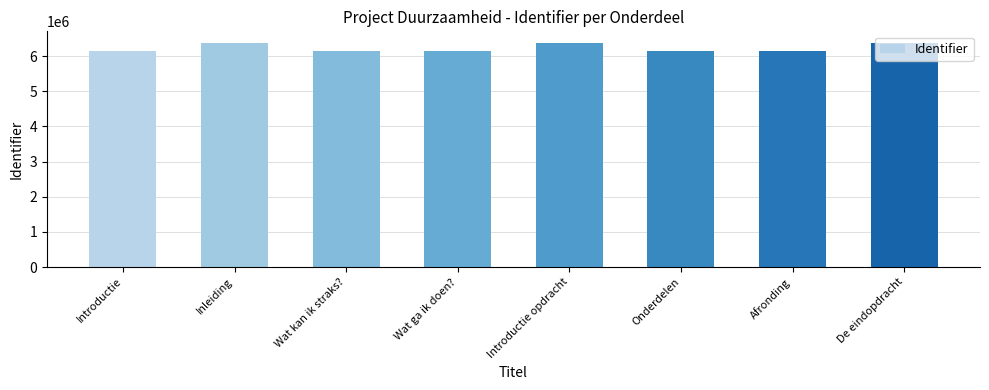

What is the change in value from Wat ga ik doen? to De eindopdracht?

+243685